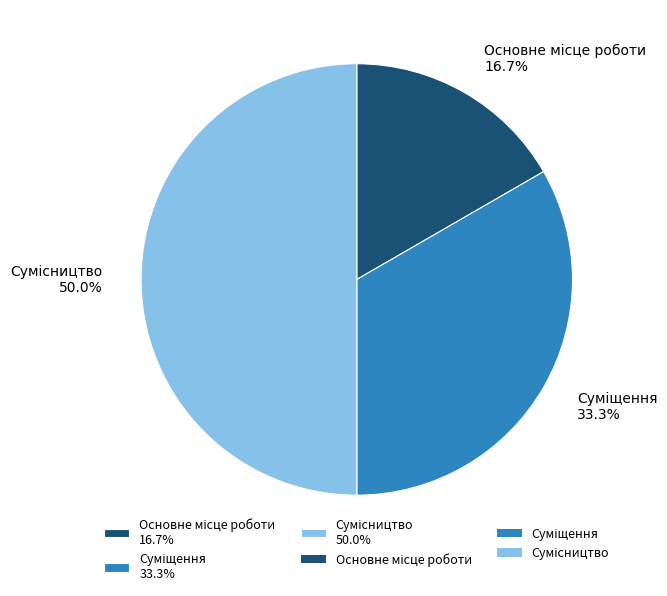

What percentage is the Основне місце роботи slice, to the nearest percent?

17%